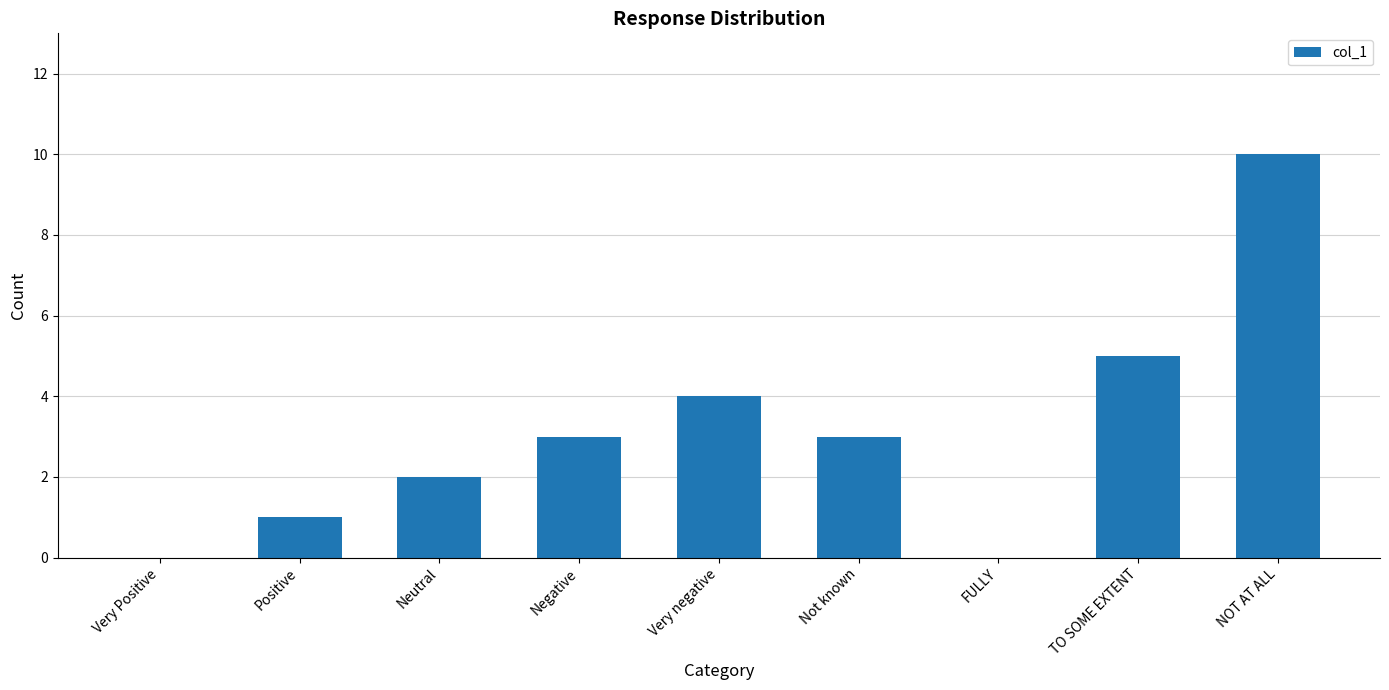

What is the sum of all values?

28